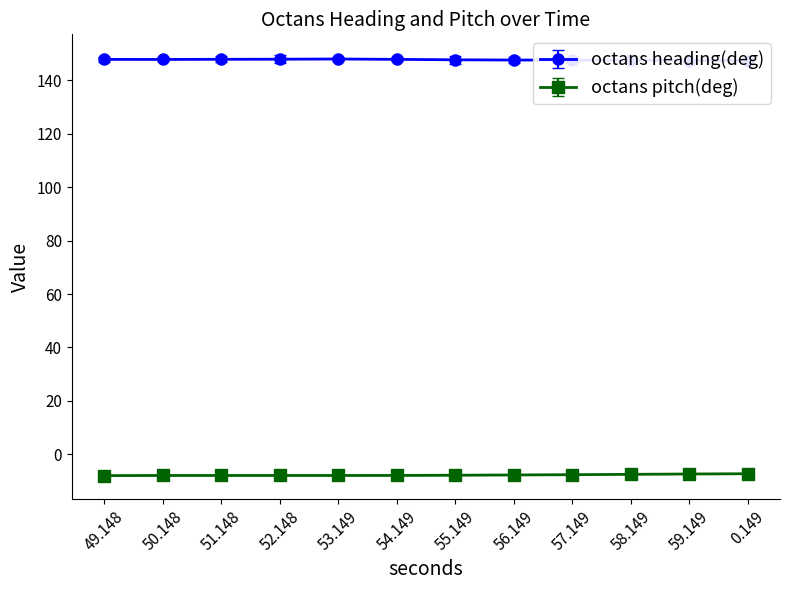

Which has a higher value, 57.149 or 58.149?

57.149